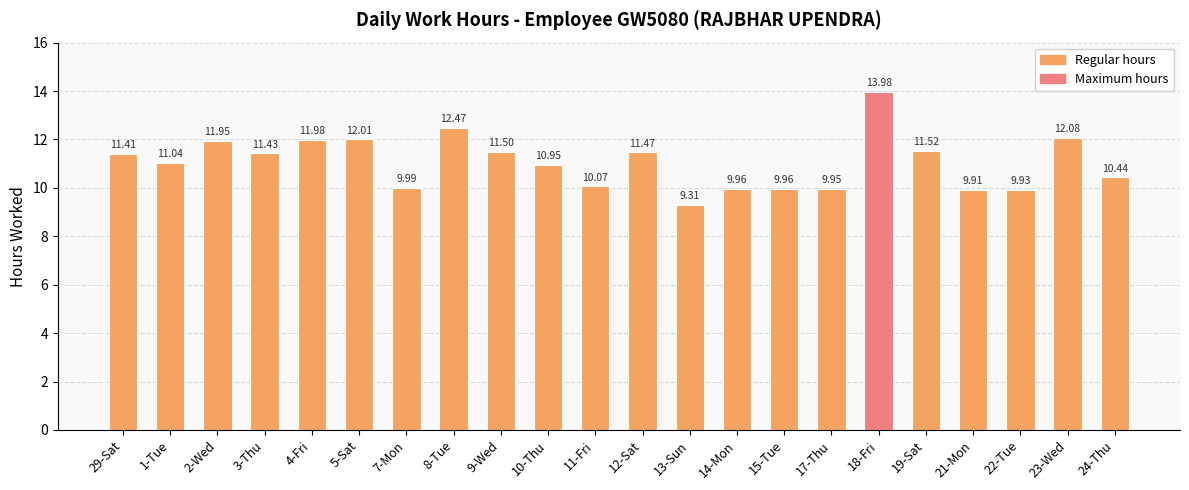

Which label corresponds to the largest value in the chart?

18-Fri